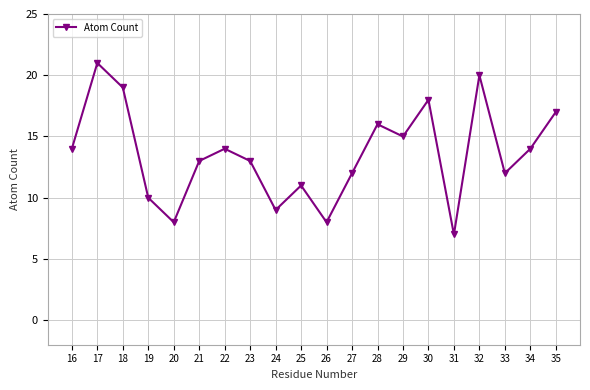

What is the difference between the second highest and minimum values?

13